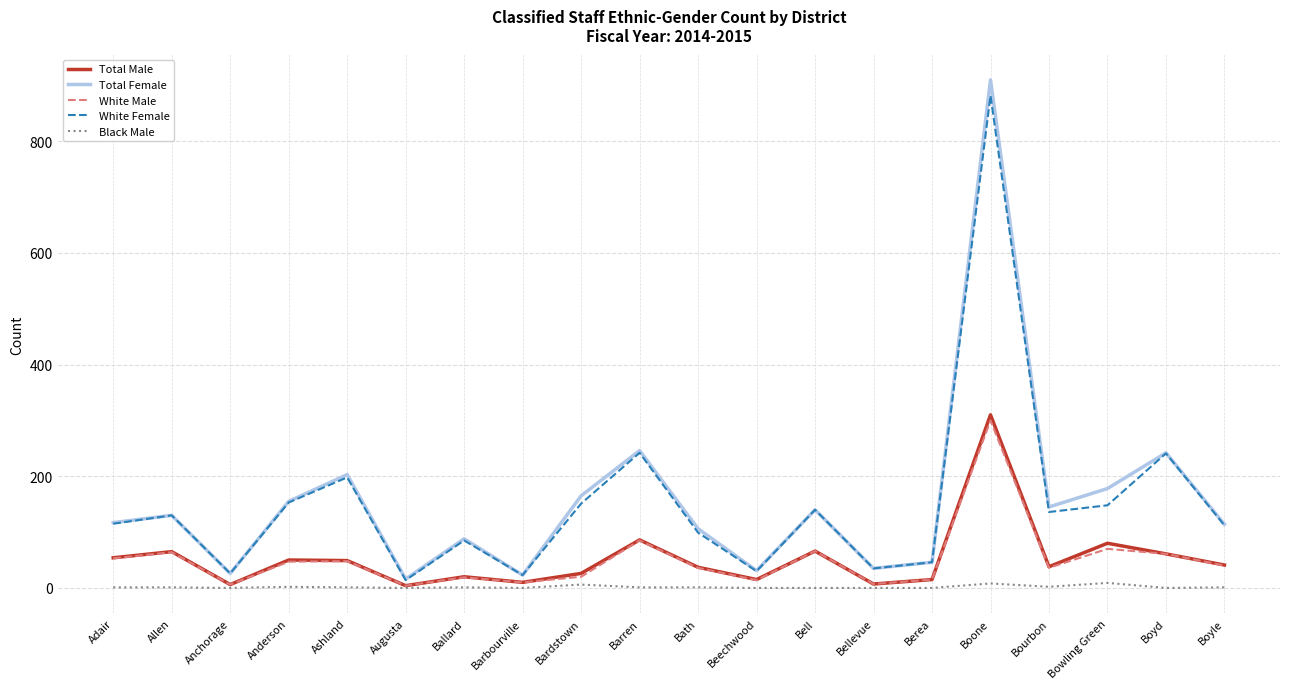

Which series changed the most between Anchorage and Bowling Green?

Total Female